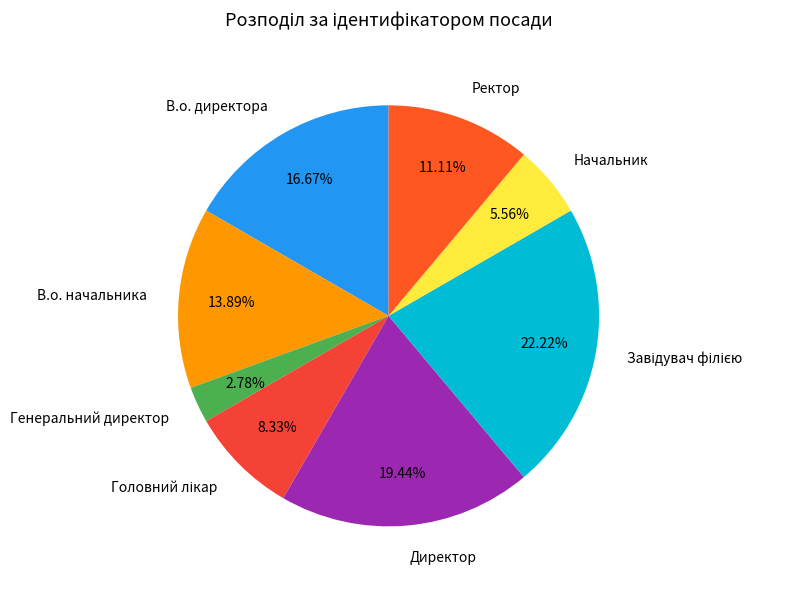

What percentage is the Директор slice, to the nearest percent?

19%